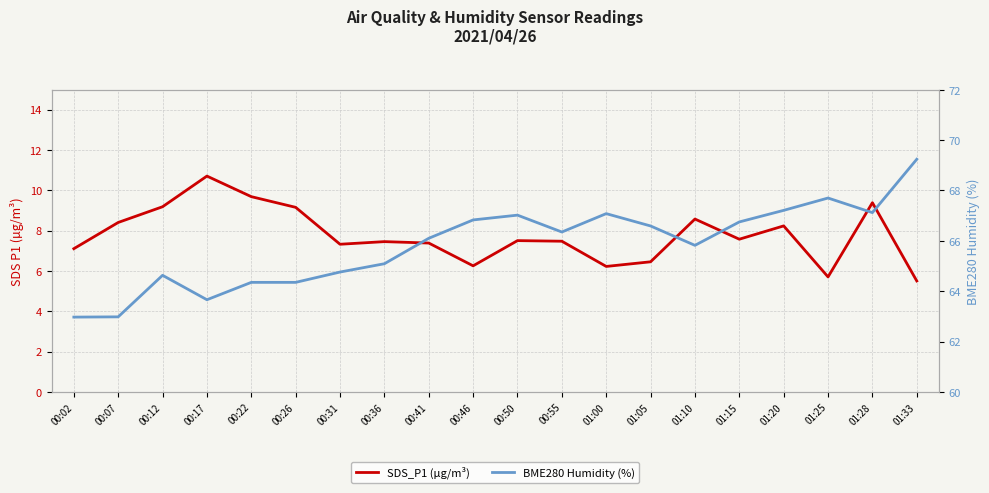

What is the maximum value shown in the chart?

69.2